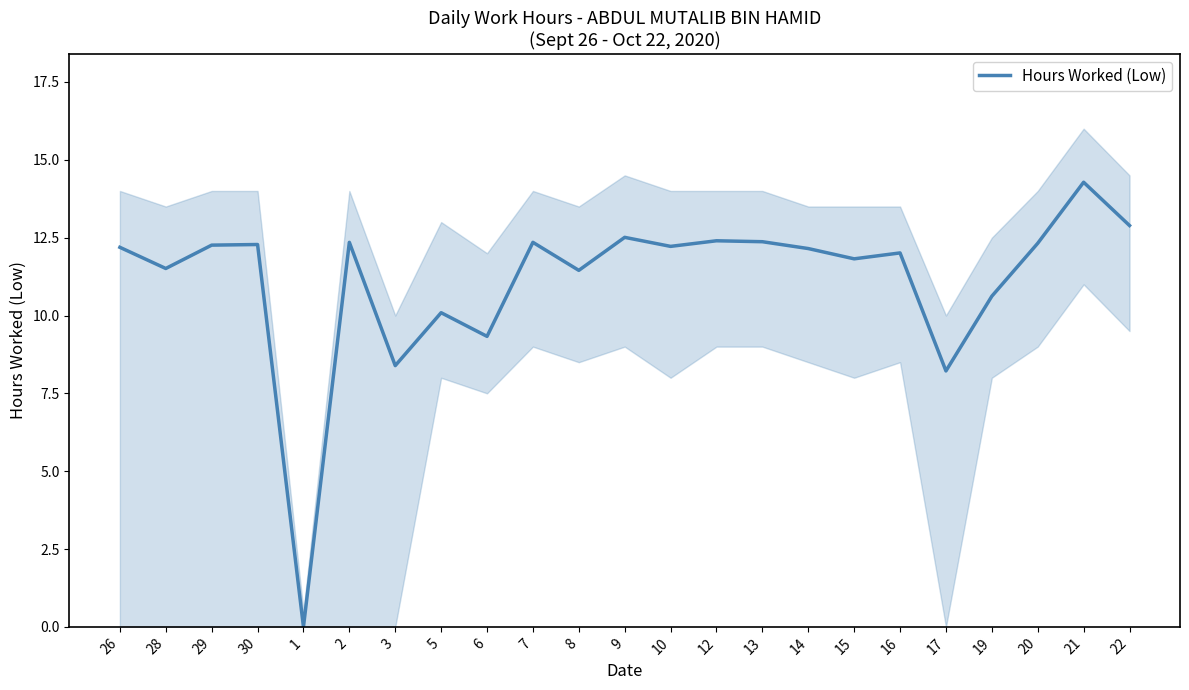

What is the label of the 2nd point from the right?

21